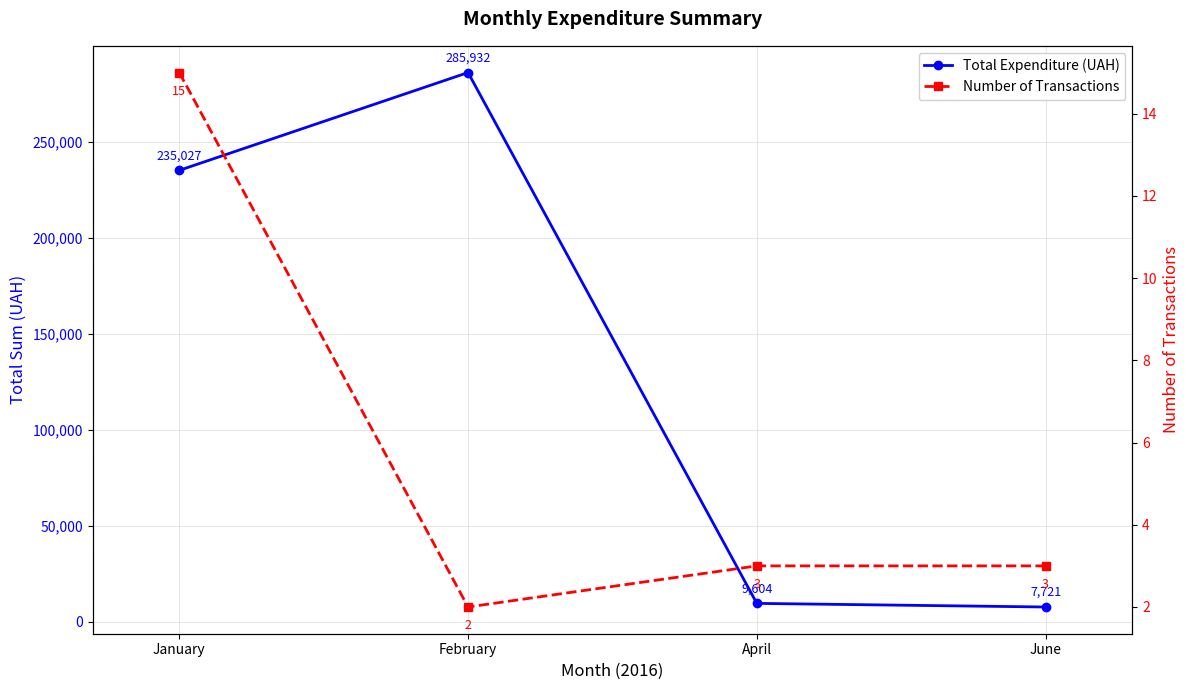

How many data points in Number of Transactions are less than 3?

1